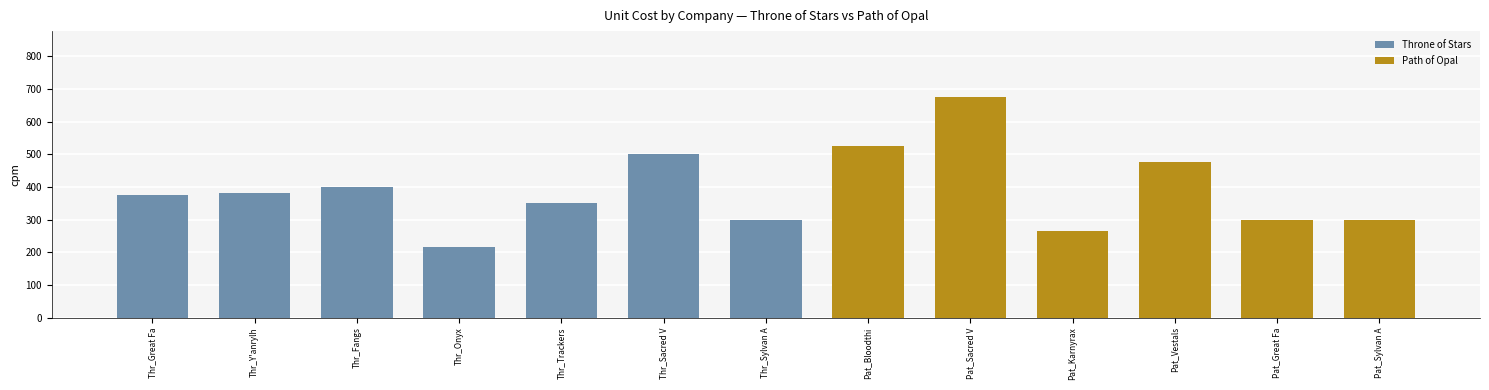

What value does the data have at Thr_Great Fa, to the nearest 50?

400